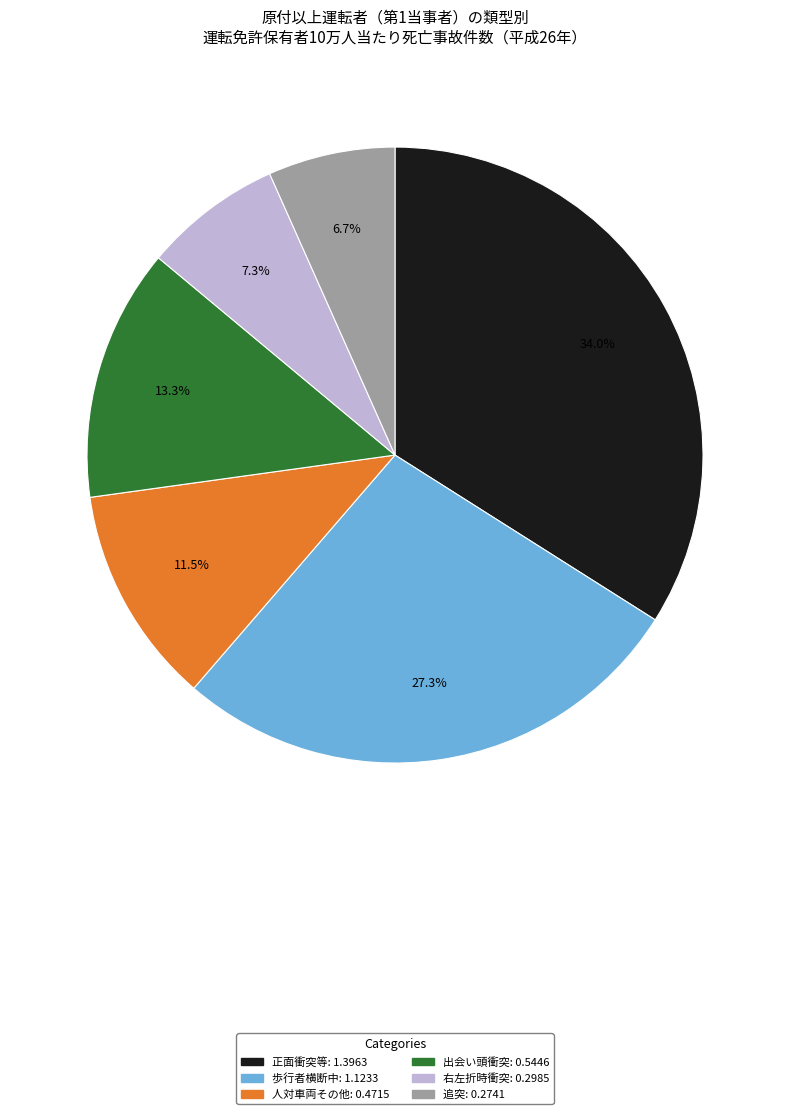

What is the smallest slice in the pie chart?

追突